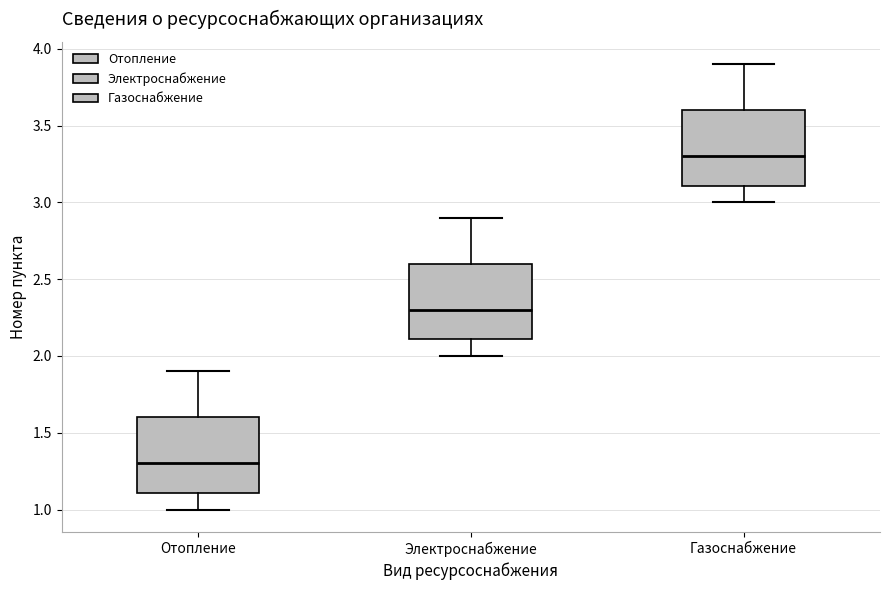

Reading left to right, transcribe this box plot: for each box, give where its median line is, the range the box spans, and where its two whiskers end, as read against the y-axis. The values are not printed on the chart, so give them approximately, as read against the axis.

Отопление: median 1.3, box 1.1 to 1.6, whiskers 1.0 to 1.9
Электроснабжение: median 2.3, box 2.1 to 2.6, whiskers 2.0 to 2.9
Газоснабжение: median 3.3, box 3.1 to 3.6, whiskers 3.0 to 3.9